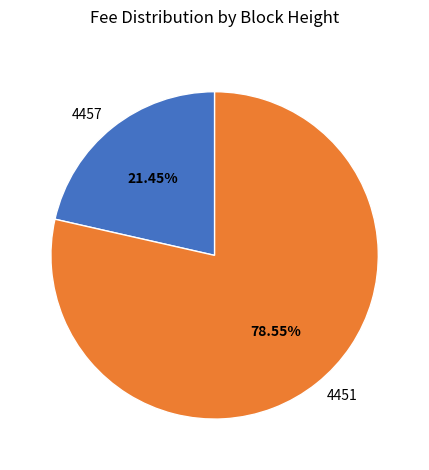

How many segments does this pie chart have?

2